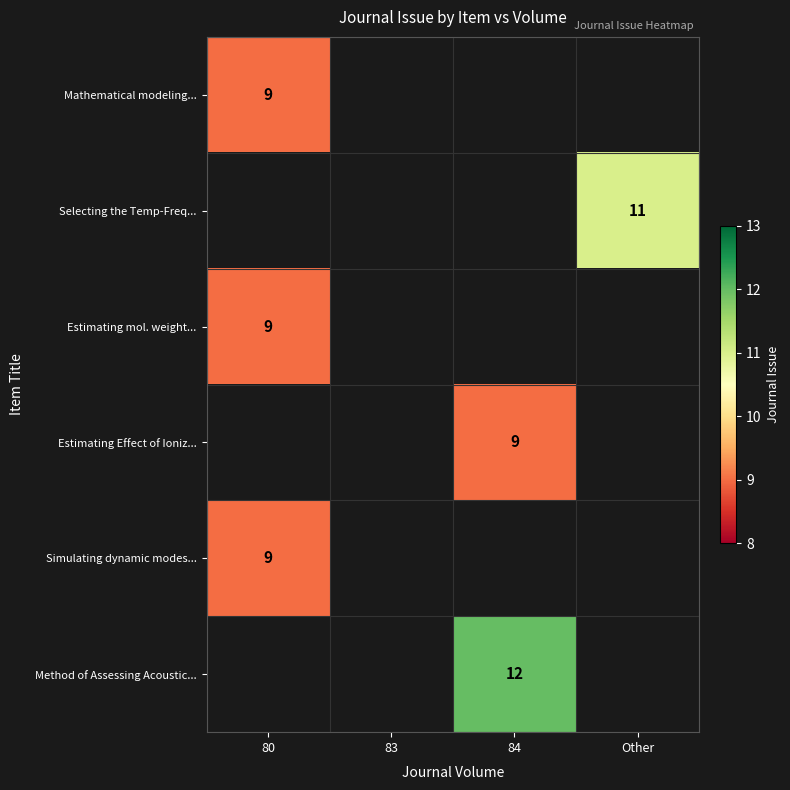

The Selecting the Temp-Freq... series shows 11 at Other. True or false?

True